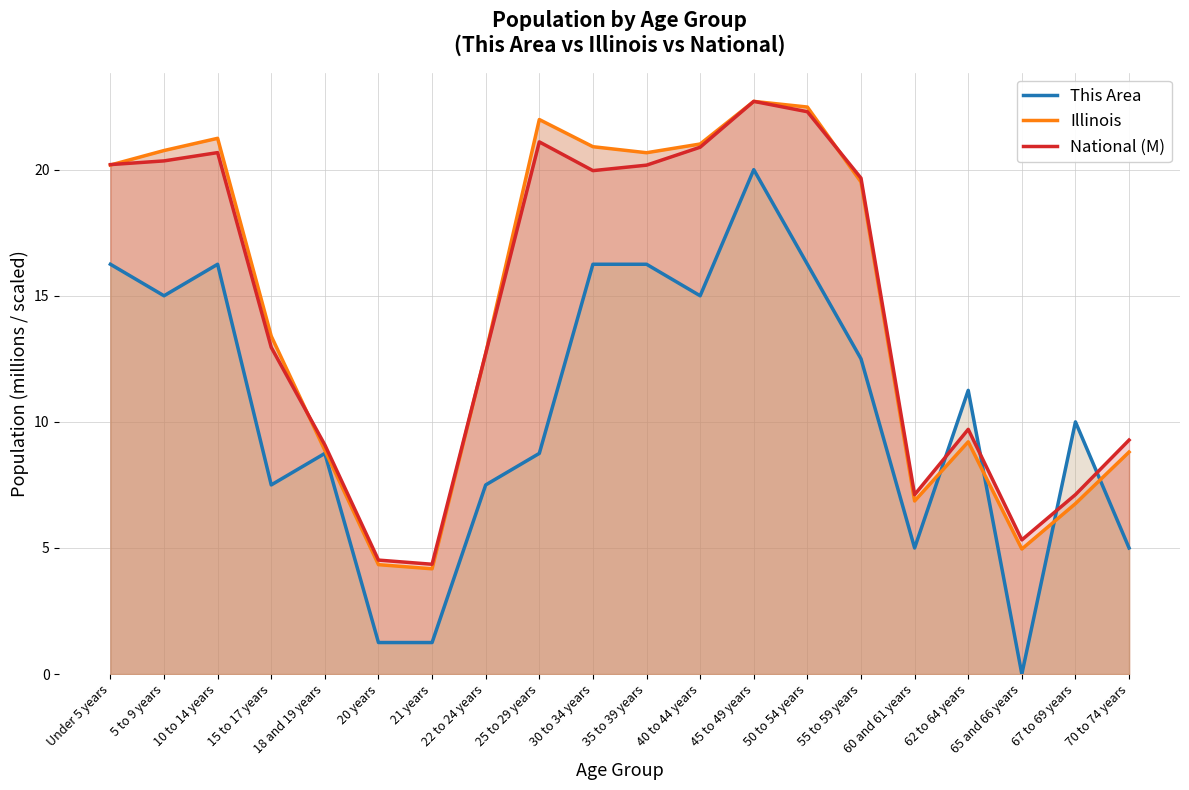

What value does the This Area series have at Under 5 years?

16.2